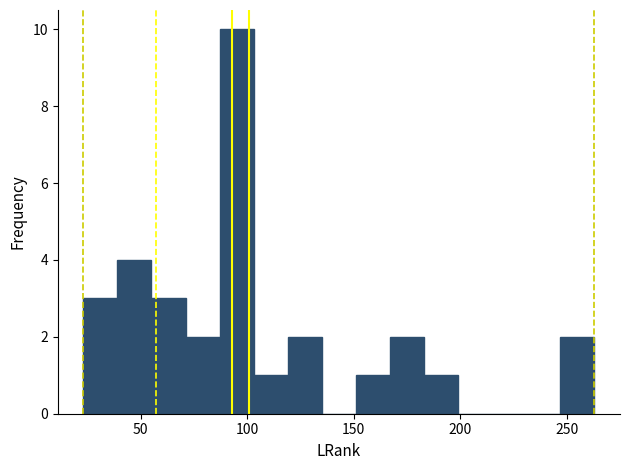

Read against the x-axis, roughly where is the centre of the tallest bar?

95